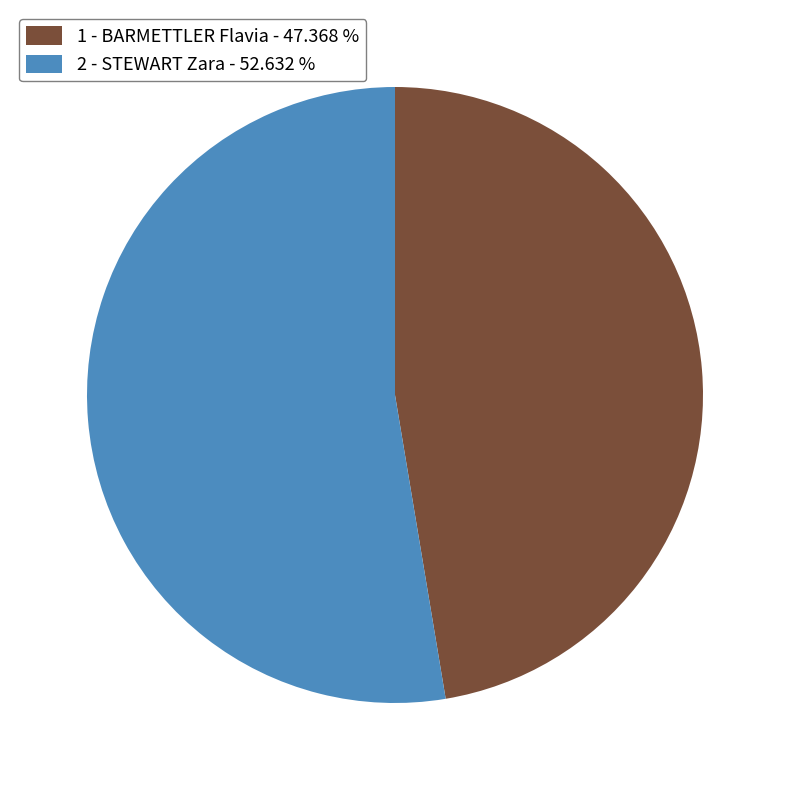

Is there a majority slice in this chart?

Yes